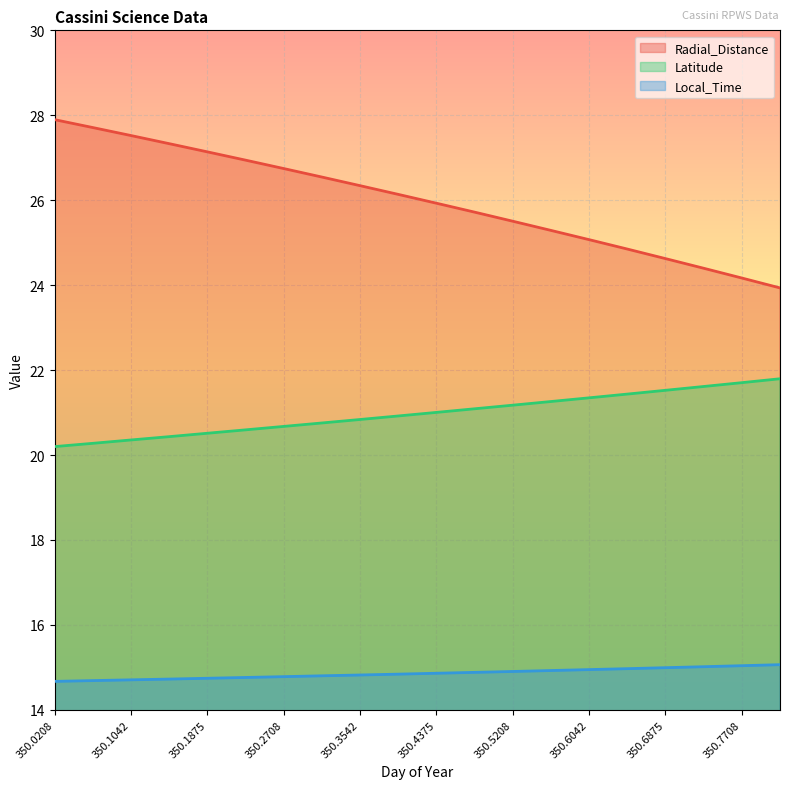

Rank the categories by Latitude value from highest to lowest.

350.8125, 350.7708, 350.7292, 350.6875, 350.6458, 350.6042, 350.5625, 350.5208, 350.4792, 350.4375, 350.3958, 350.3542, 350.3125, 350.2708, 350.2292, 350.1875, 350.1458, 350.1042, 350.0625, 350.0208